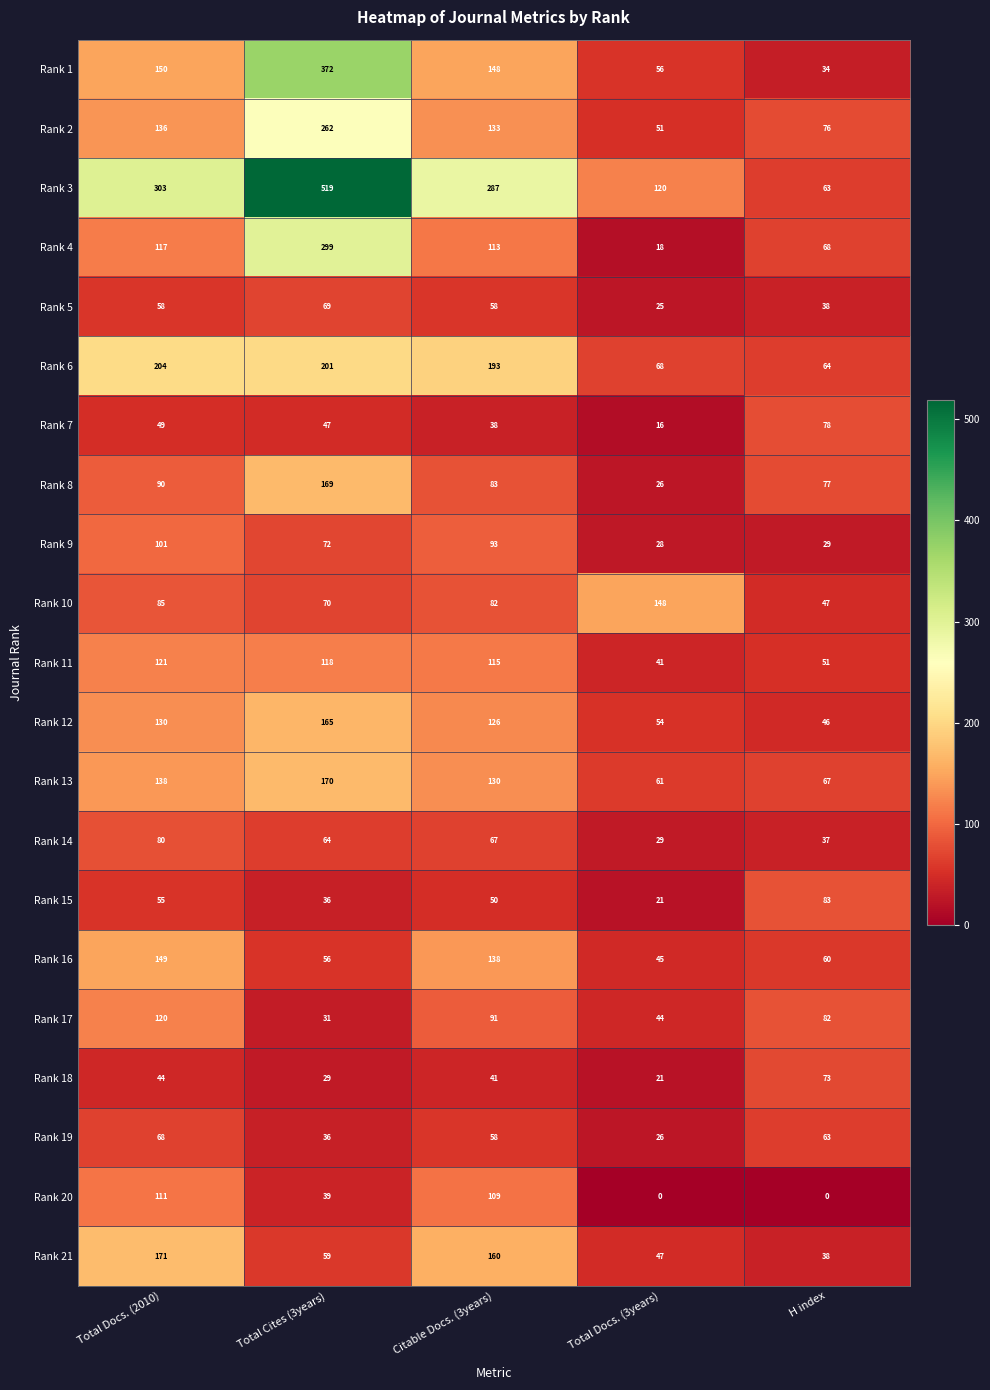

What is the approximate value of Rank 7 at Total Docs. (3years), to the nearest 10?

20